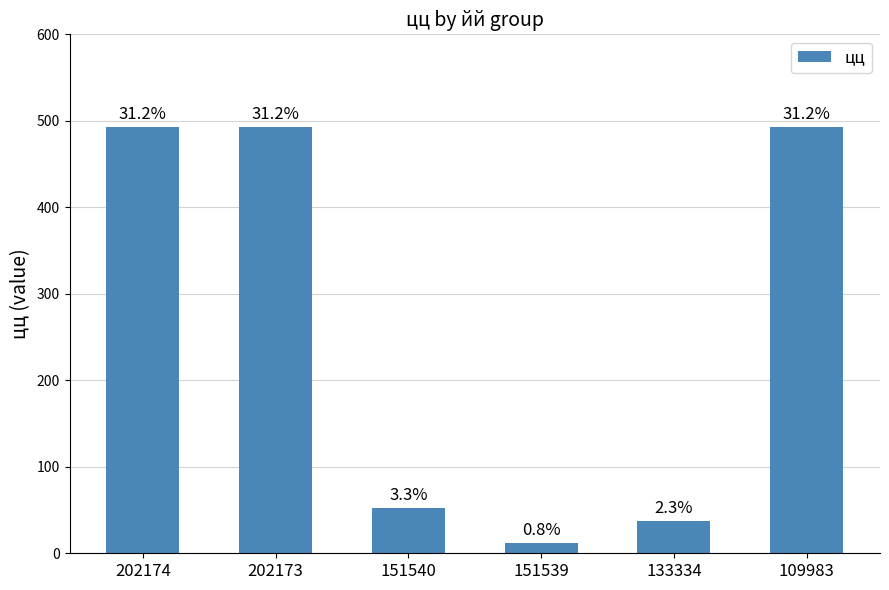

Rank the categories by value from highest to lowest.

202174, 202173, 109983, 151540, 133334, 151539